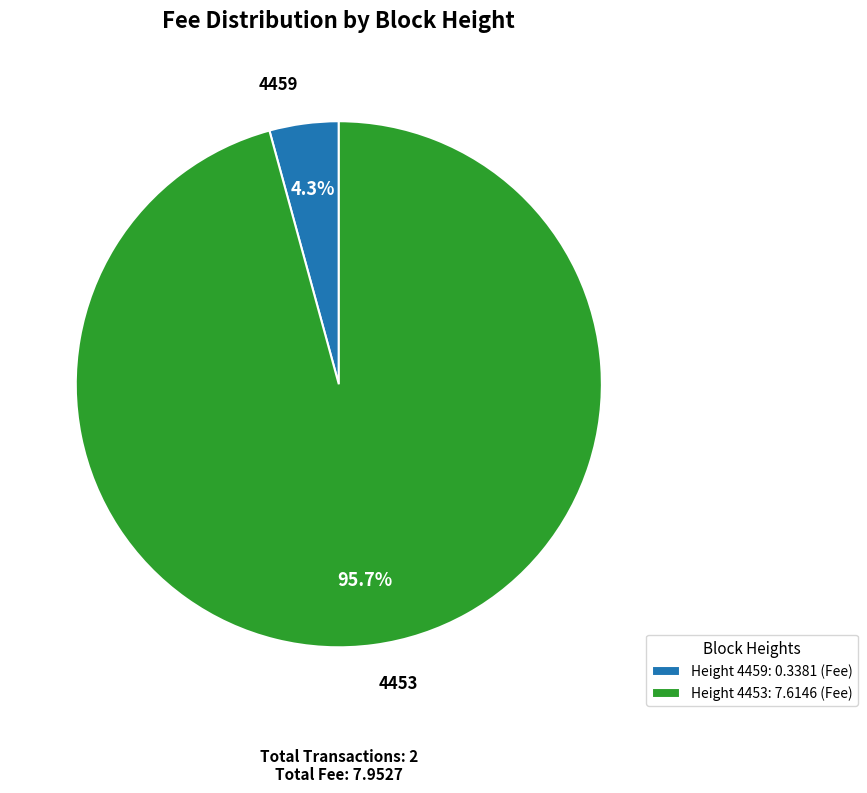

What portion of the pie excludes Height 4453: 7.6146 (Fee)?

4.3%